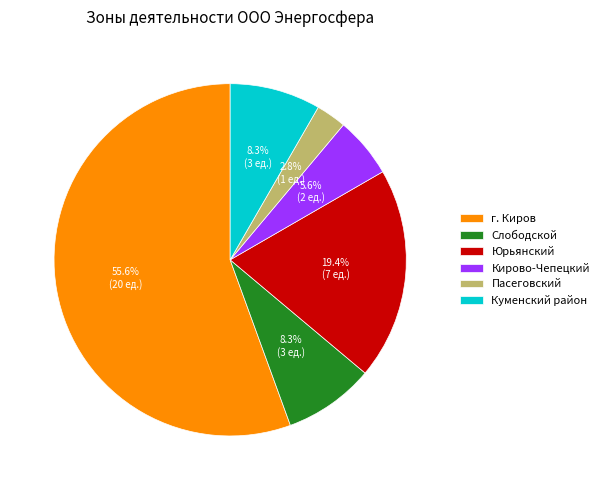

What is the ratio of the value at Кирово-Чепецкий to the value at Куменский район?

0.7